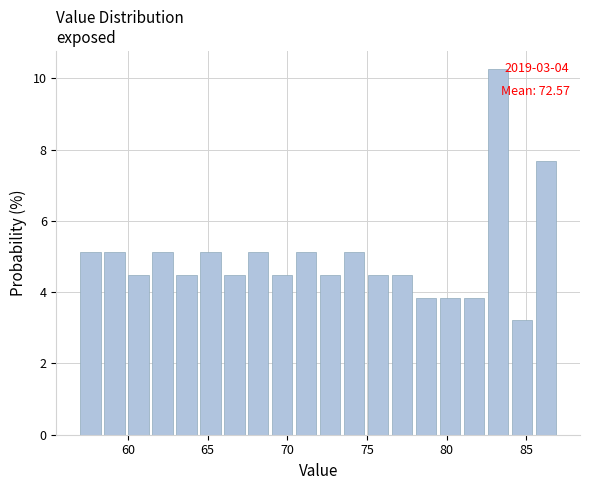

Around what value on the x-axis is the tallest bar? Give the approximate position of its centre, as read against the axis.

83.0